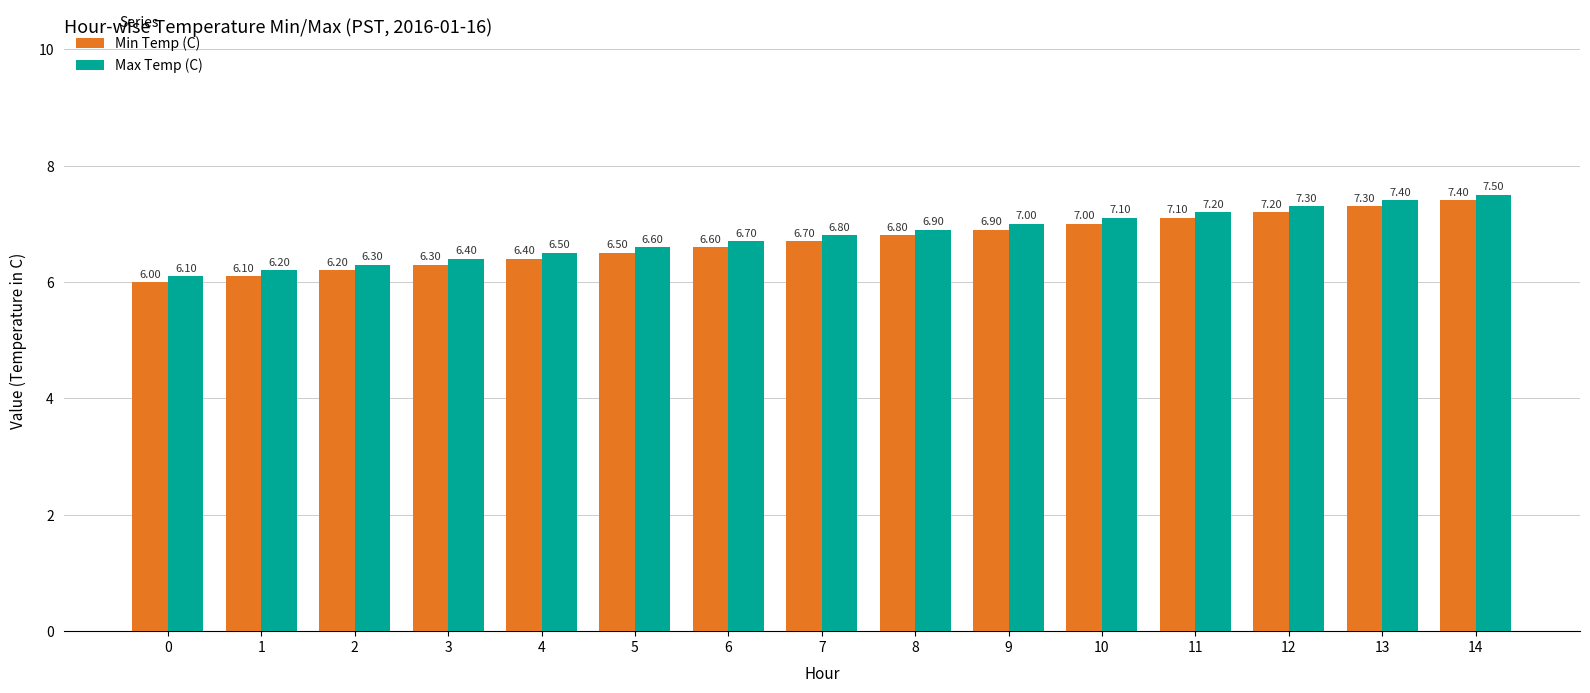

Reading left to right, list all the values displayed in this chart.

Min Temp (C): 0=6.0	1=6.1	2=6.2	3=6.3	4=6.4	5=6.5	6=6.6	7=6.7	8=6.8	9=6.9	10=7.0	11=7.1	12=7.2	13=7.3	14=7.4
Max Temp (C): 0=6.1	1=6.2	2=6.3	3=6.4	4=6.5	5=6.6	6=6.7	7=6.8	8=6.9	9=7.0	10=7.1	11=7.2	12=7.3	13=7.4	14=7.5